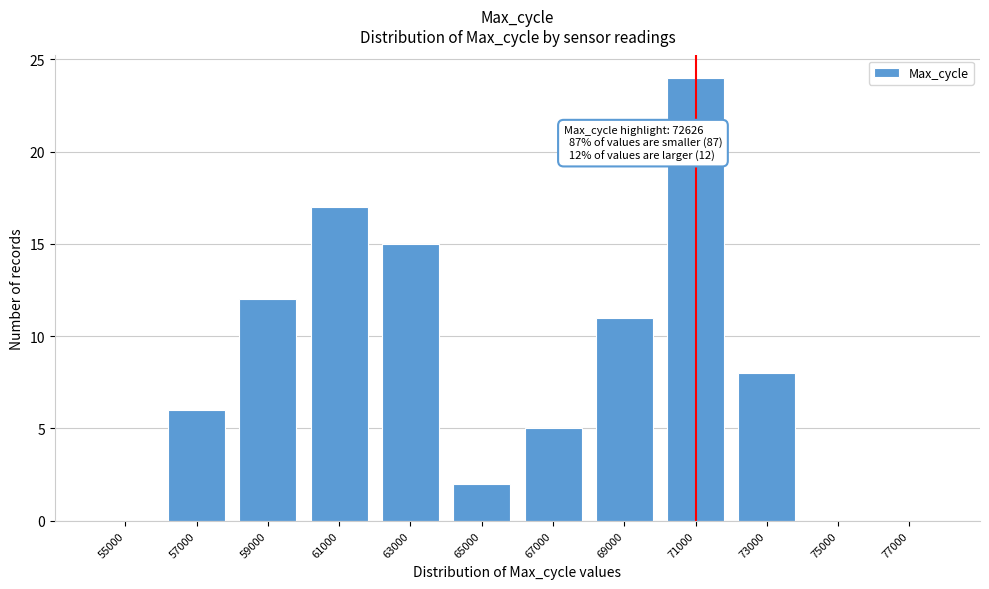

Reading left to right, list all the values displayed in this chart.

55000=0	57000=6	59000=12	61000=17	63000=15	65000=2	67000=5	69000=11	71000=24	73000=8	75000=0	77000=0